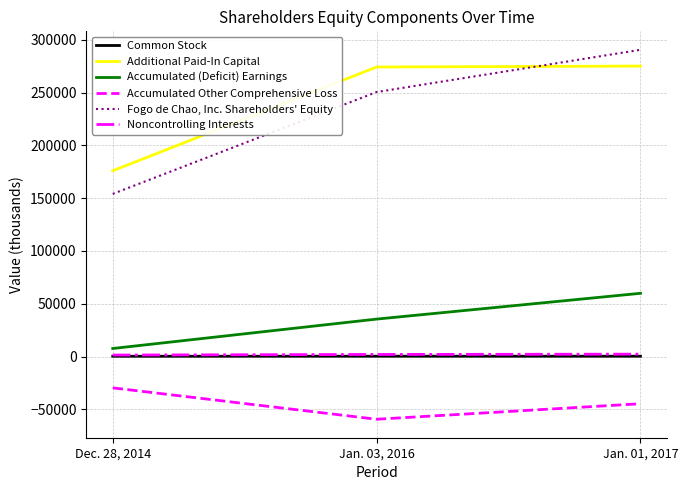

Is the value of Accumulated (Deficit) Earnings at Jan. 03, 2016 greater than the value of Fogo de Chao, Inc. Shareholders' Equity at Jan. 01, 2017?

No